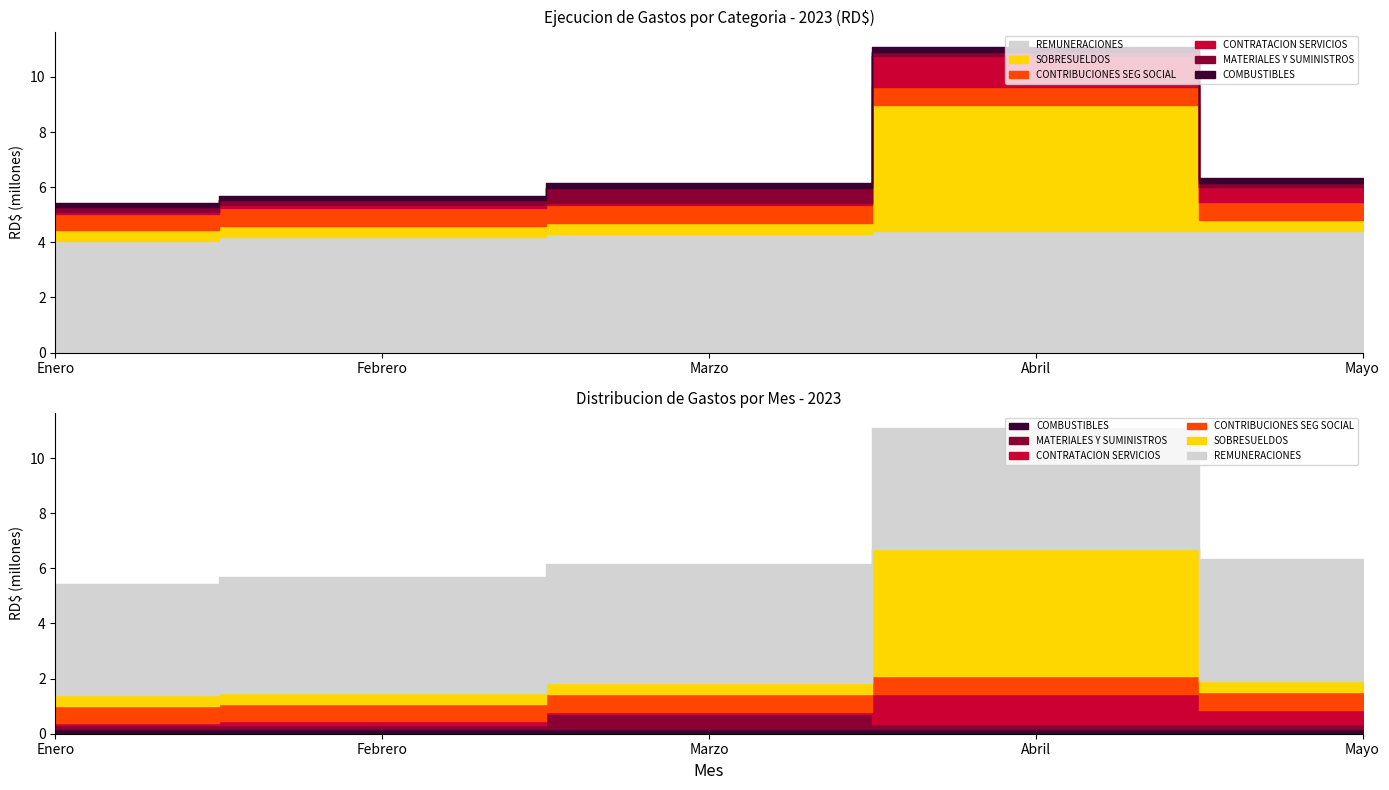

Read the MATERIALES Y SUMINISTROS value at Mayo.

169000.0